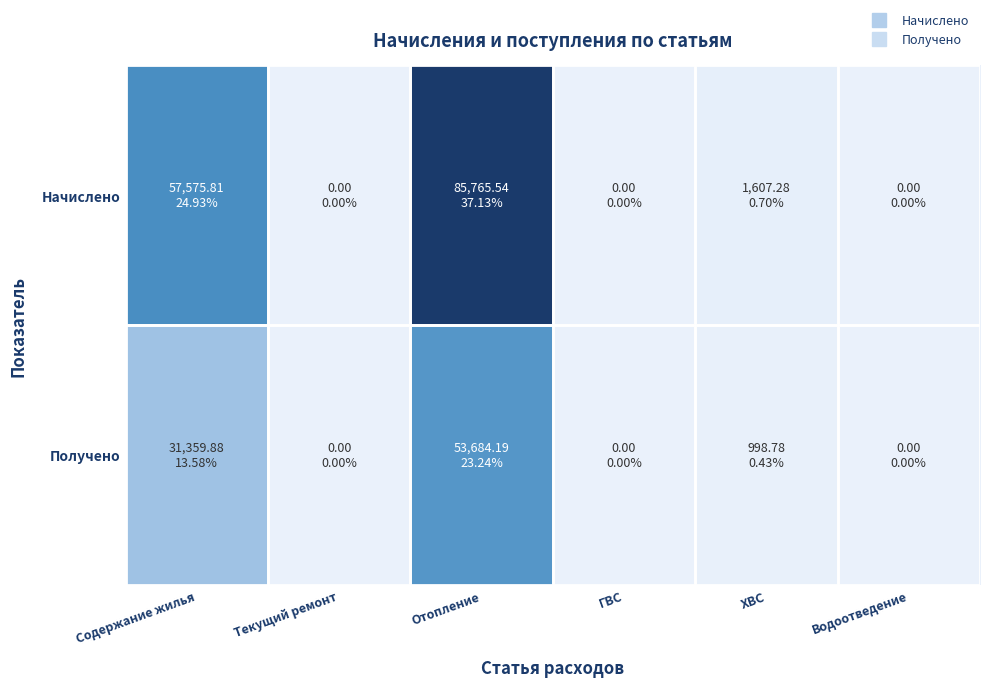

Which series has the largest total across all categories?

Начислено